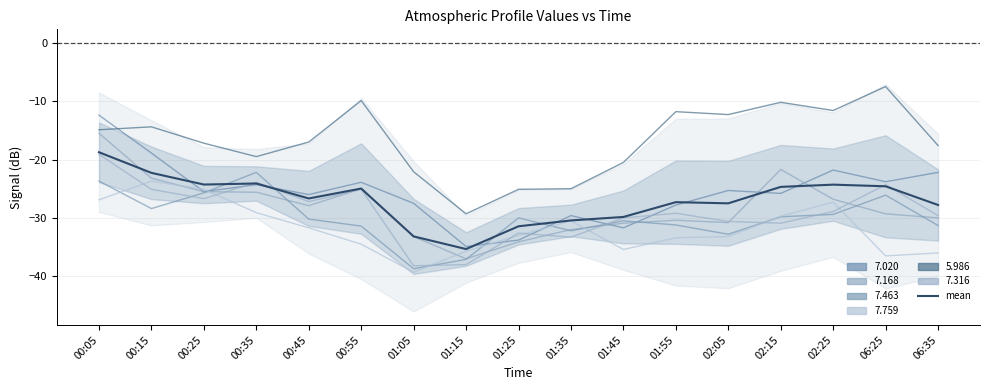

Is it true that the value at 00:15 is -11.5?

False